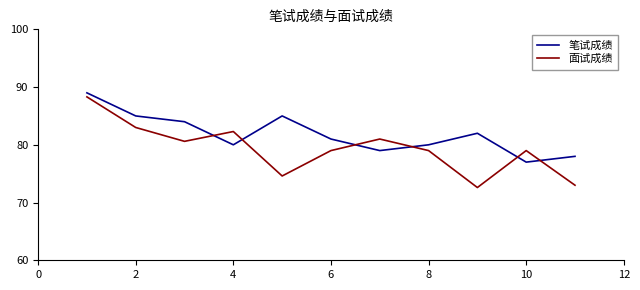

List the series in order of their overall mean, lowest first.

面试成绩, 笔试成绩